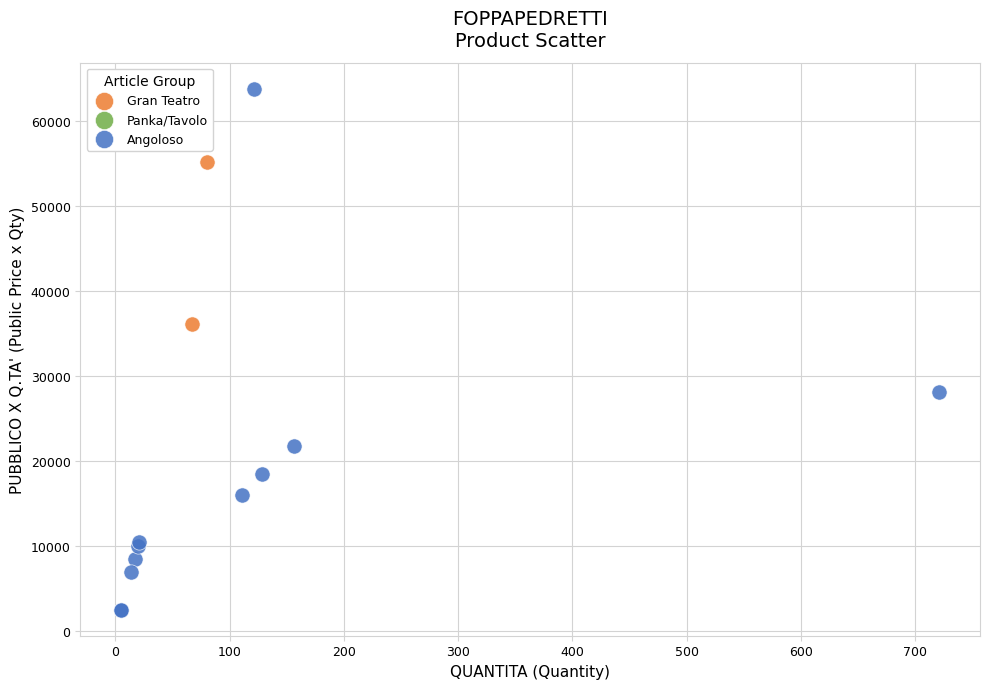

Which series has the largest Y range (max minus min)?

Angoloso